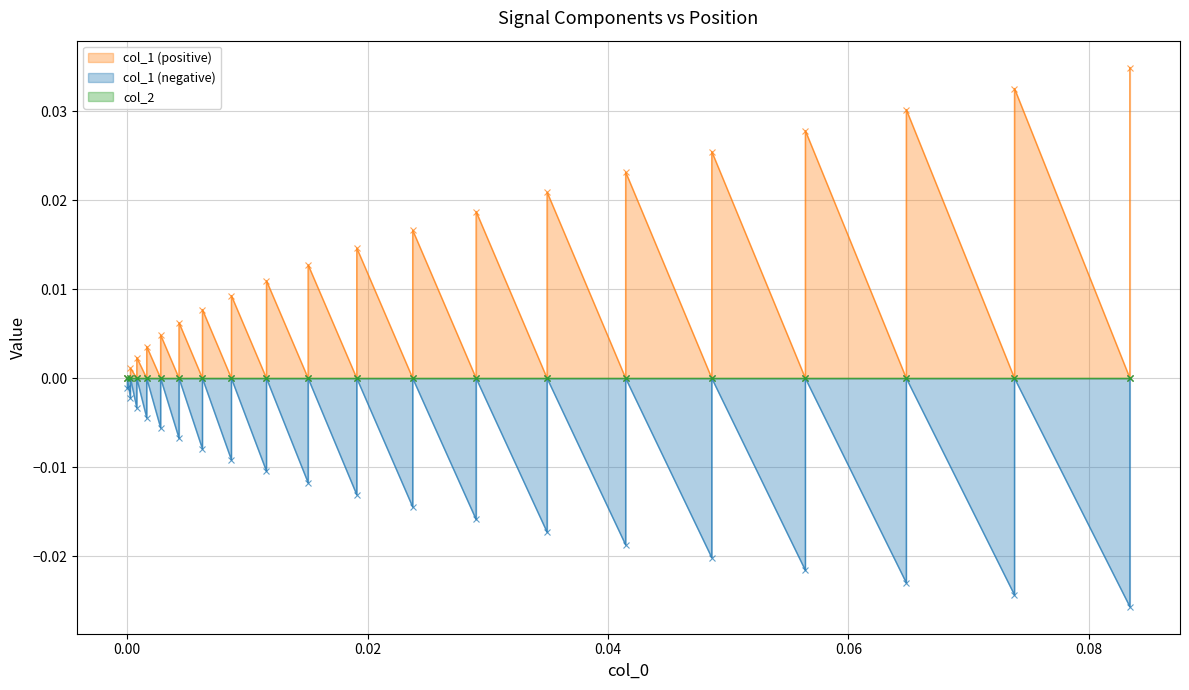

How many intersections are there between col_1 and col_2?

37